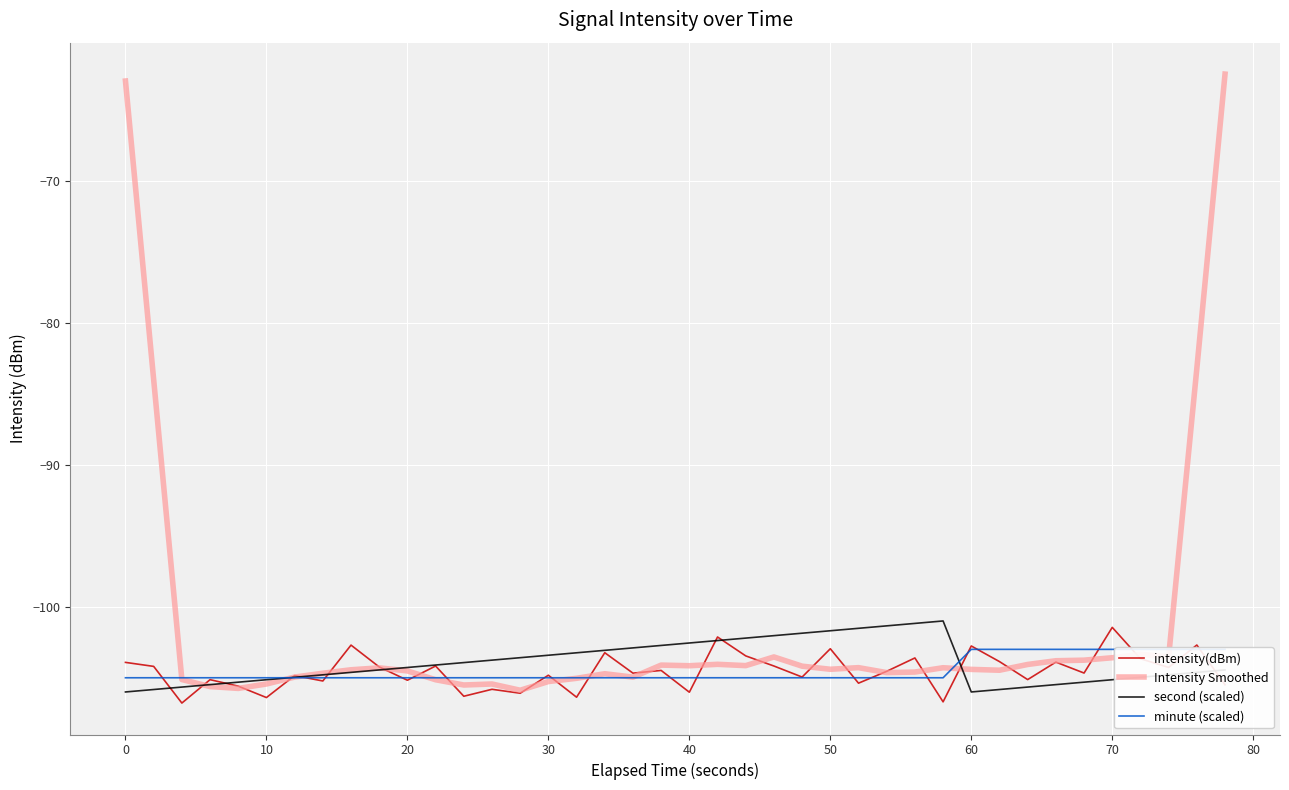

True or false: minute (scaled) has more than 0 points higher than both neighbors.

False